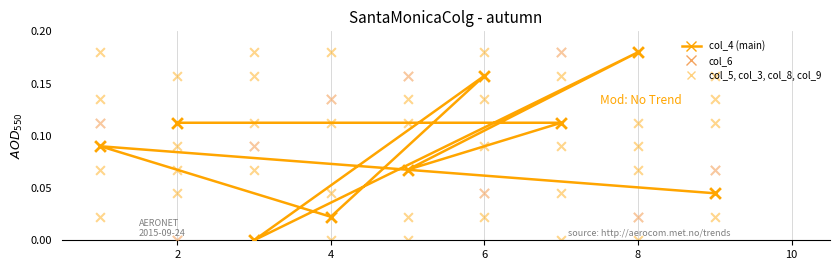

Which series contains the highest Y value?

col_4